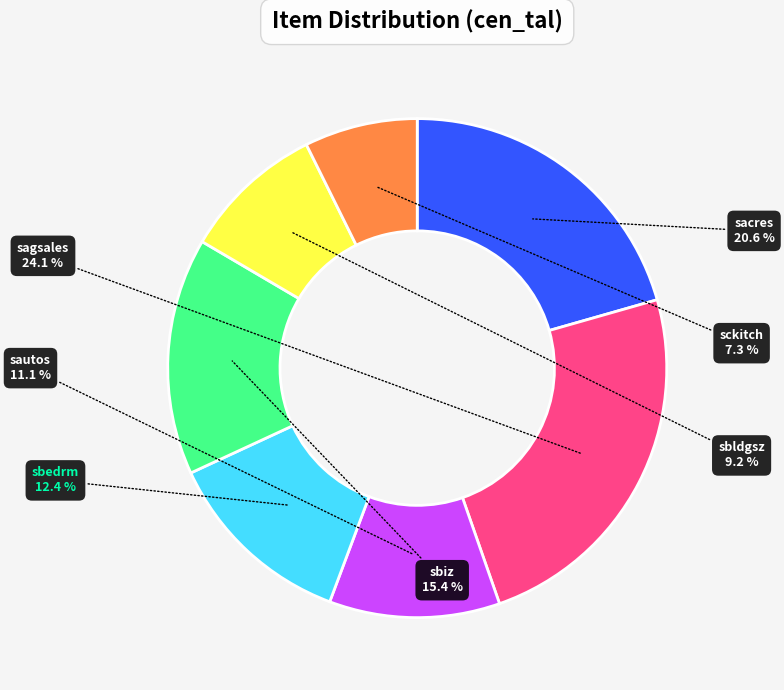

Combined, what portion of the pie is sbedrm and sckitch?

19.7%